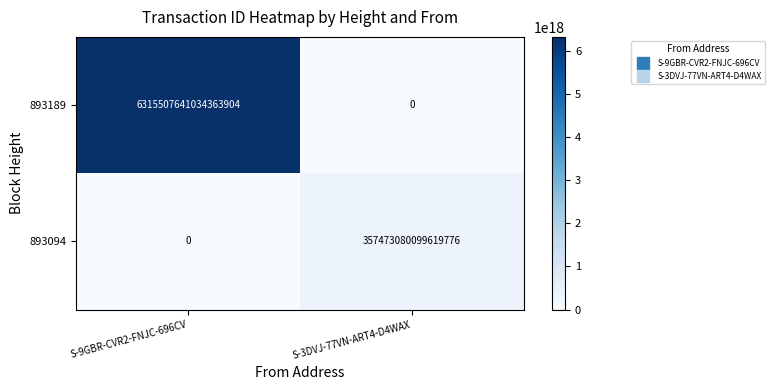

Where is 893094 nearest to the value 178736540049809888?

S-9GBR-CVR2-FNJC-696CV